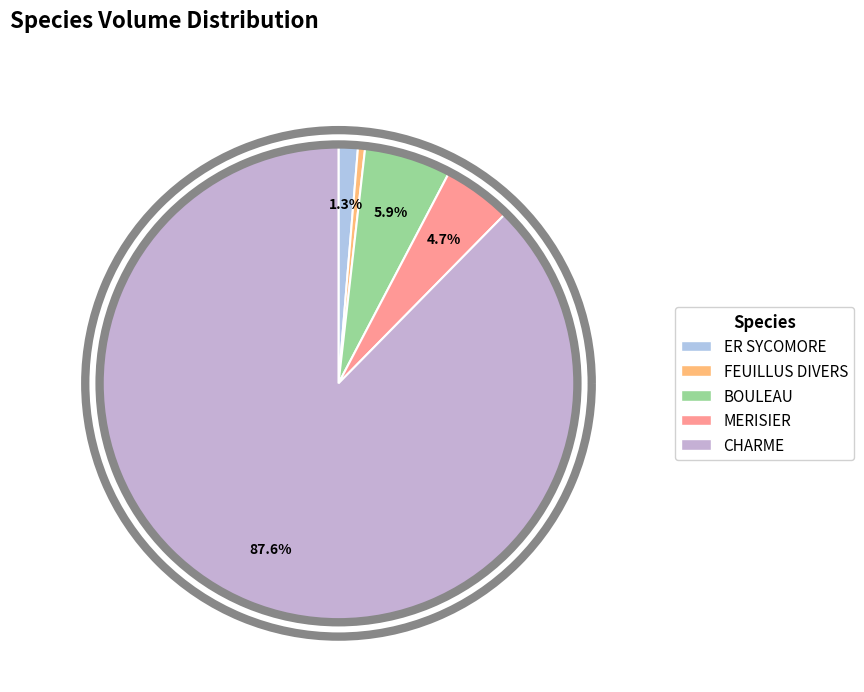

Does any single category account for the majority?

Yes